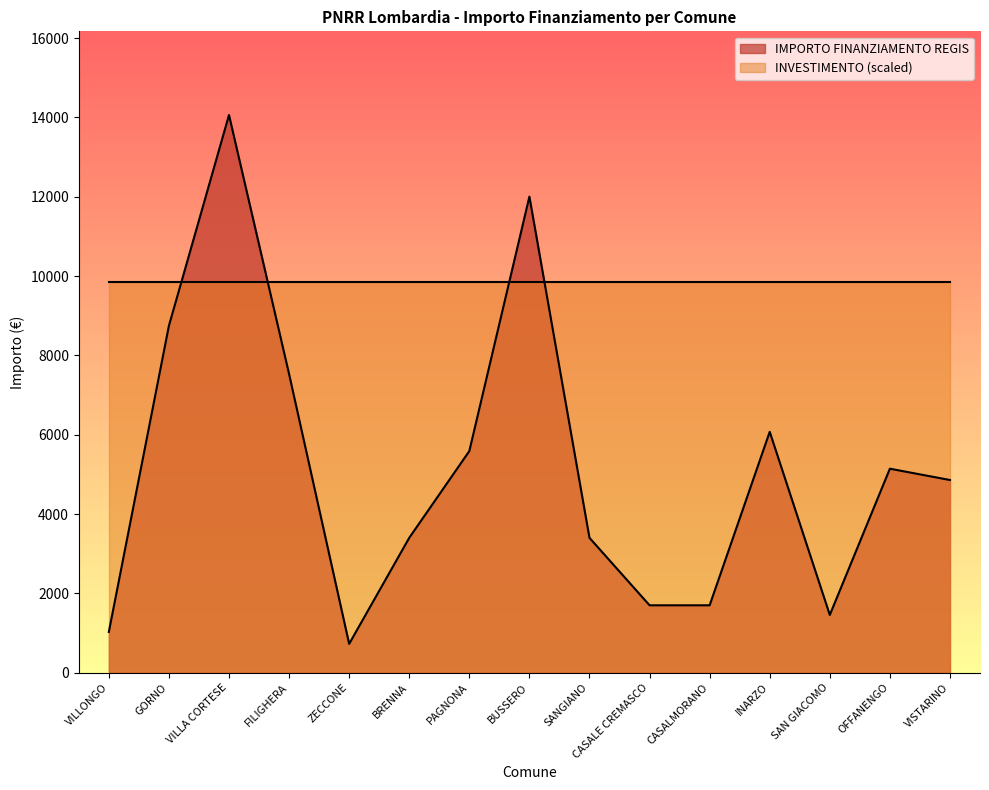

Is it true that the value at INARZO is 3345?

False